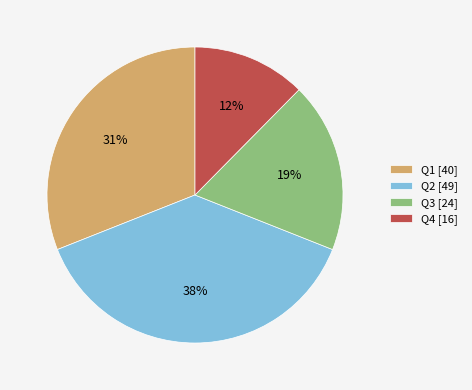

Which has a higher value, Q1 [40] or Q3 [24]?

Q1 [40]